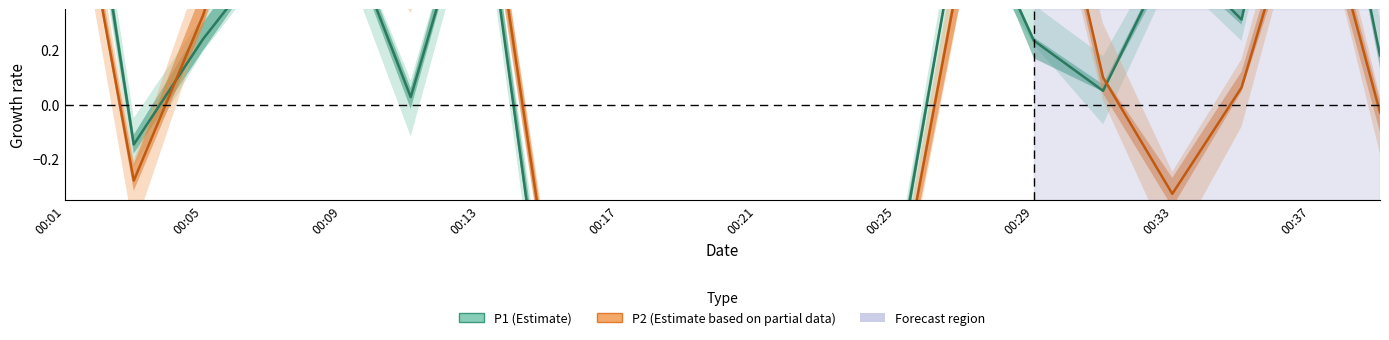

What is the approximate value of P2 at 00:17?

-1.1